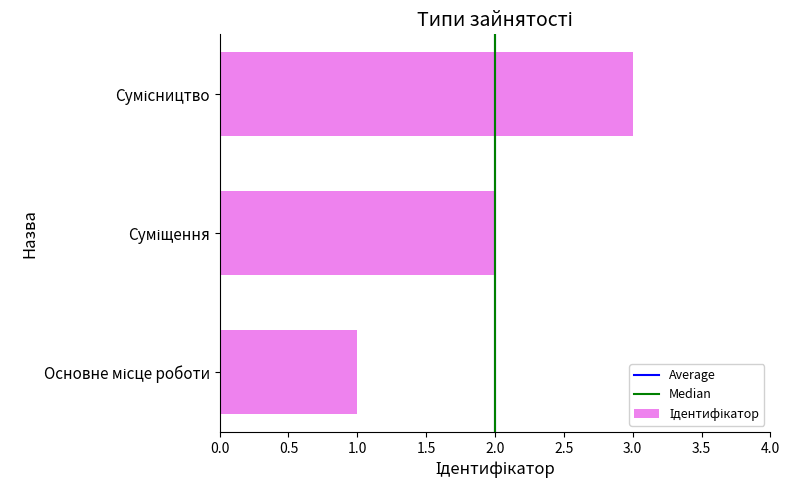

What is the sum of all values?

6